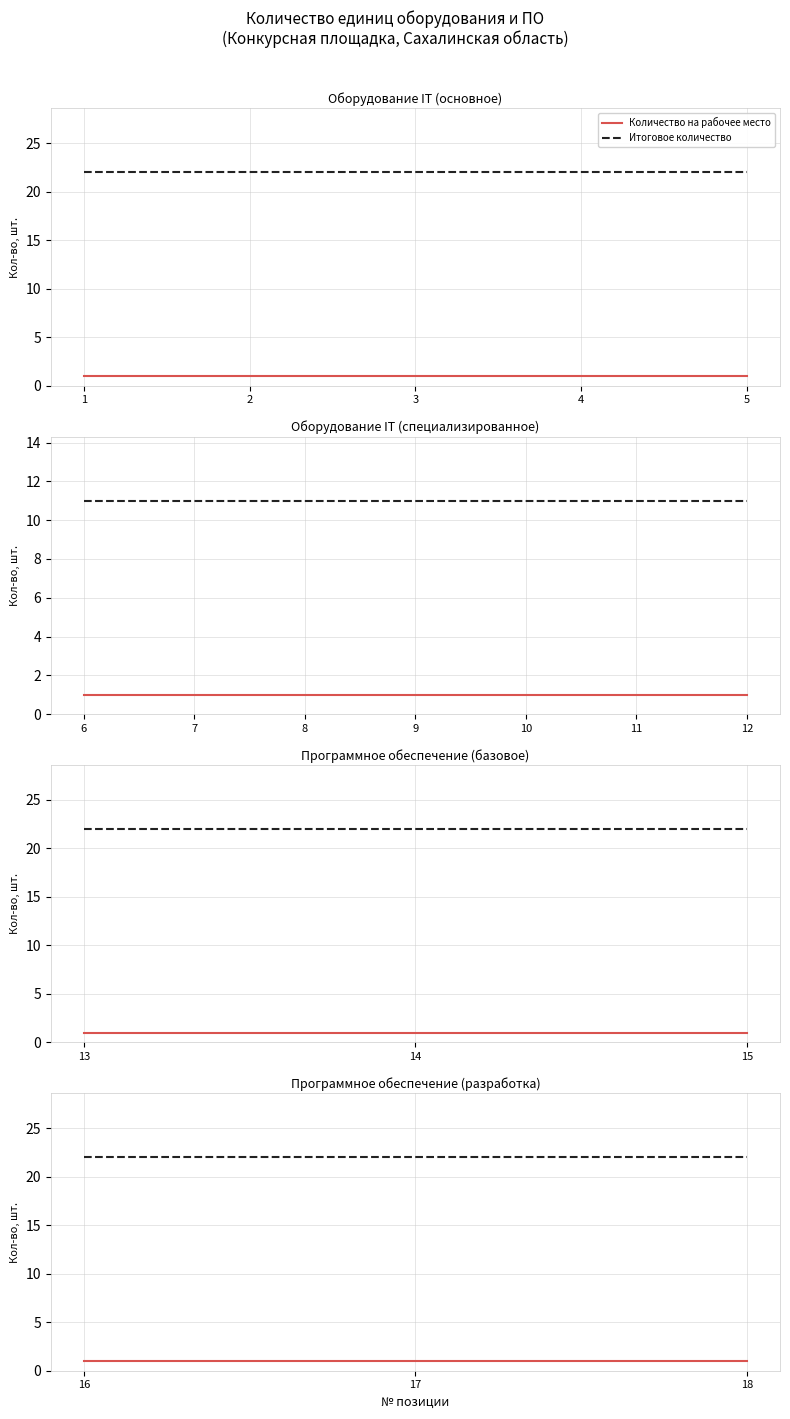

The value of Итоговое количество at 17 is 10. True or false?

False